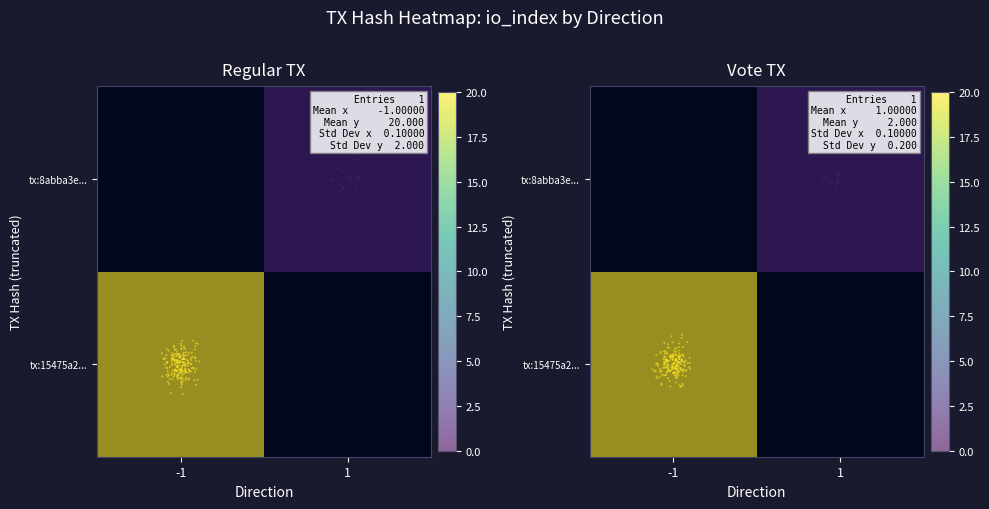

What is the maximum value for 15475a225e6f7865781c3b059cf5fd84512a77c?

20